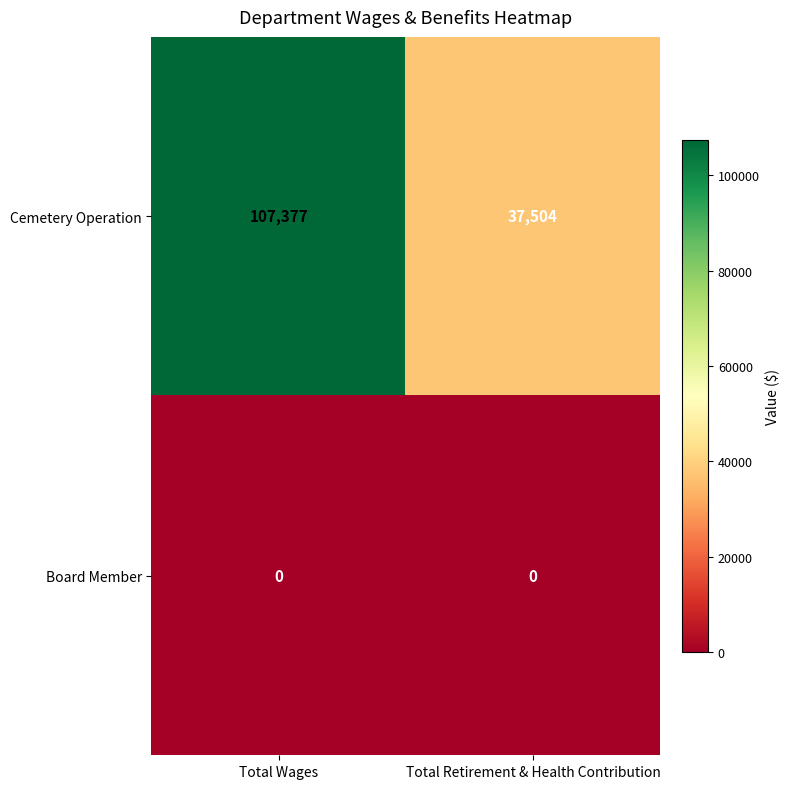

Reading right to left, what are all the values shown in this chart?

Cemetery Operation: 37504	107377
Board Member: 0	0